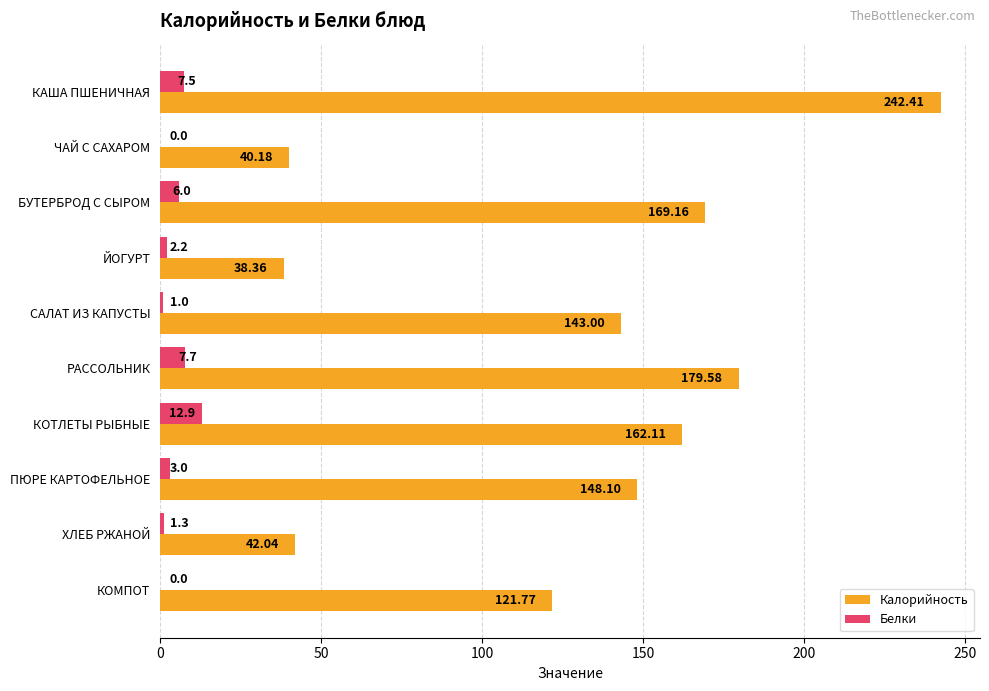

Where is Белки nearest to the value 6?

БУТЕРБРОД С СЫРОМ